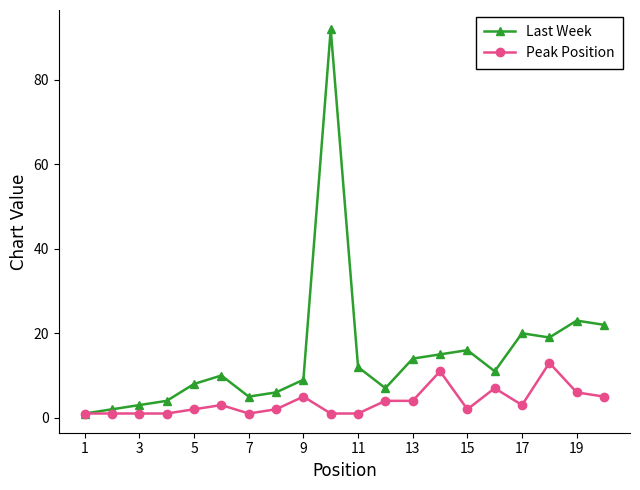

Which series has the largest total across all categories?

Last Week